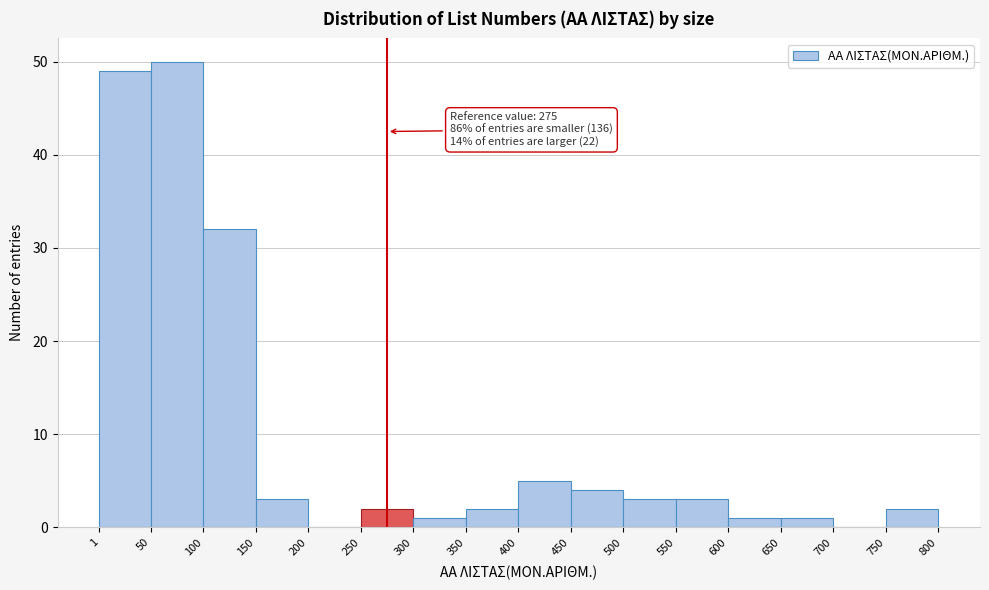

Which range on the x-axis has the tallest bar?

50 to 100